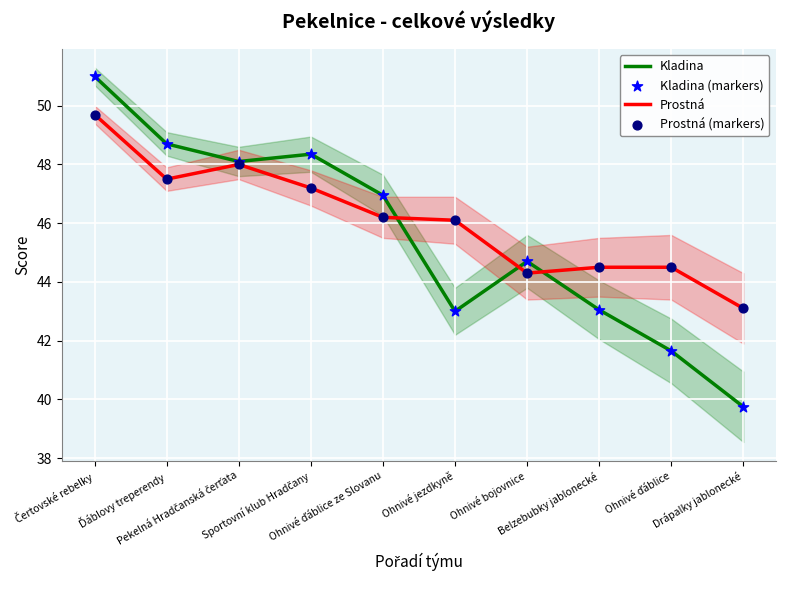

At which category is the sum across all series the highest?

Čertovské rebelky